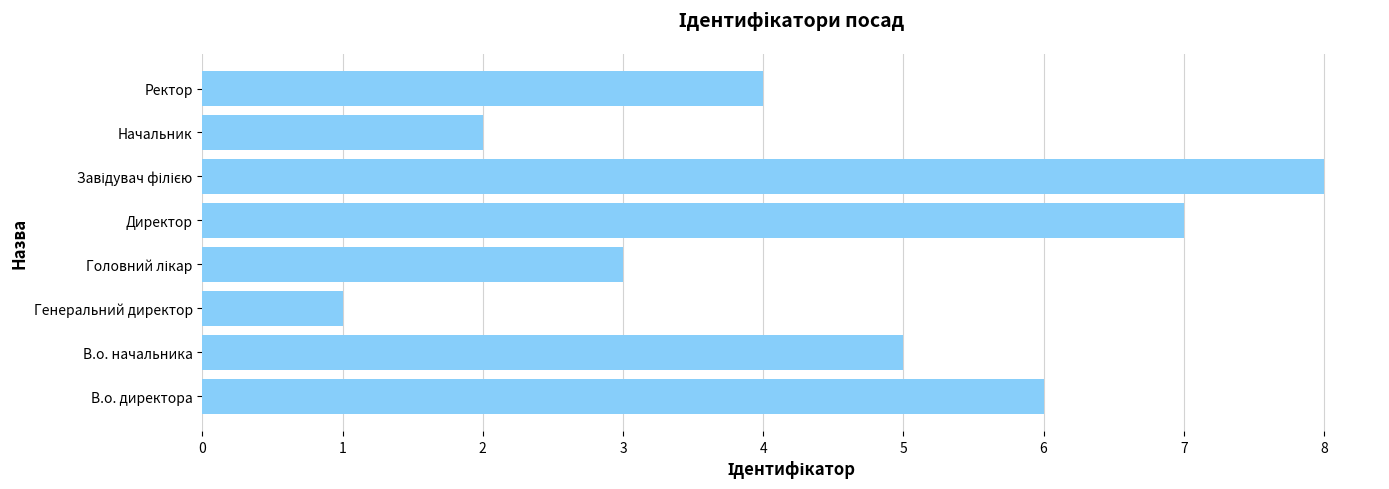

What is the greatest value displayed?

8